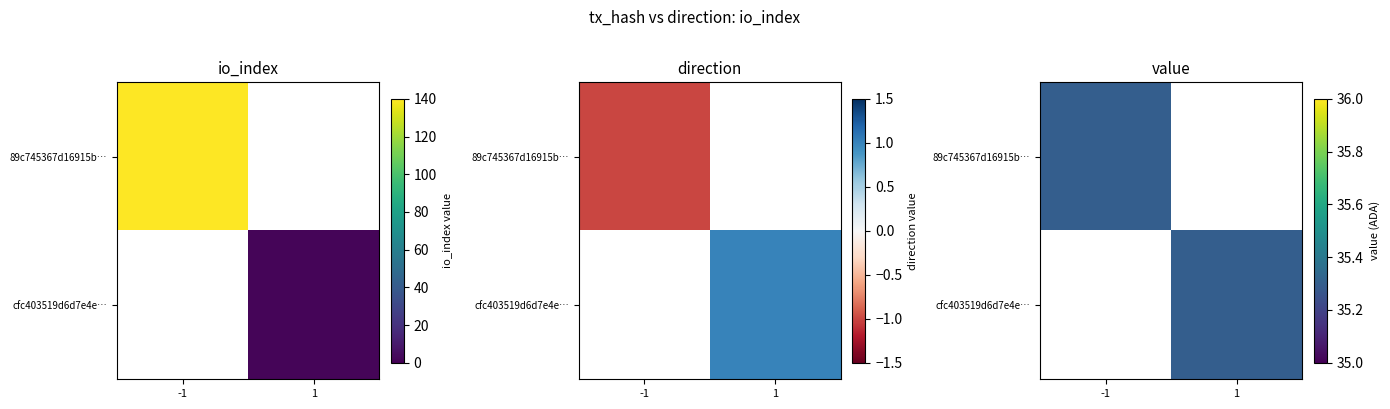

Rank the series at direction from highest to lowest value.

cfc403519d6d7e4e86ea376a1be6898e3529a71, 89c745367d16915b19168990828c1436156a3e1